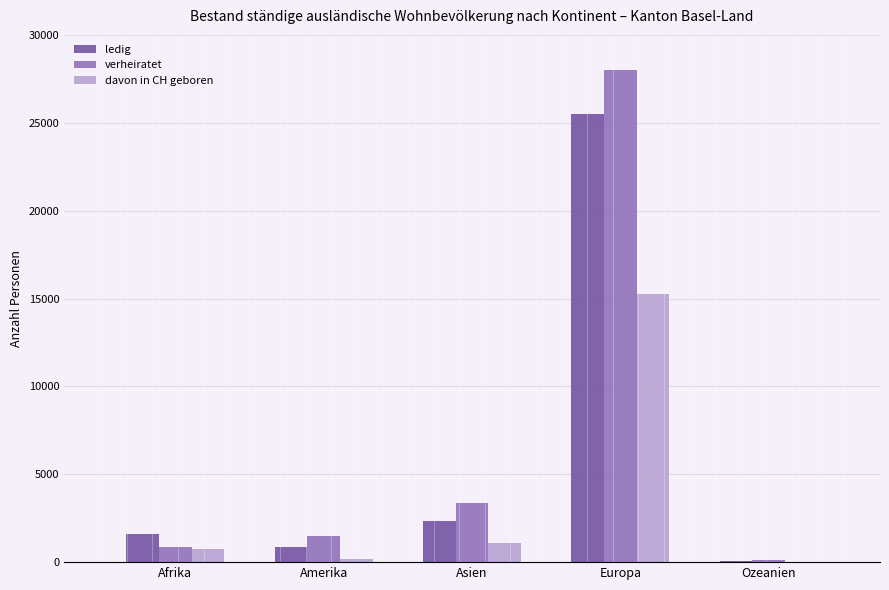

What value does the verheiratet series have at Afrika?

872